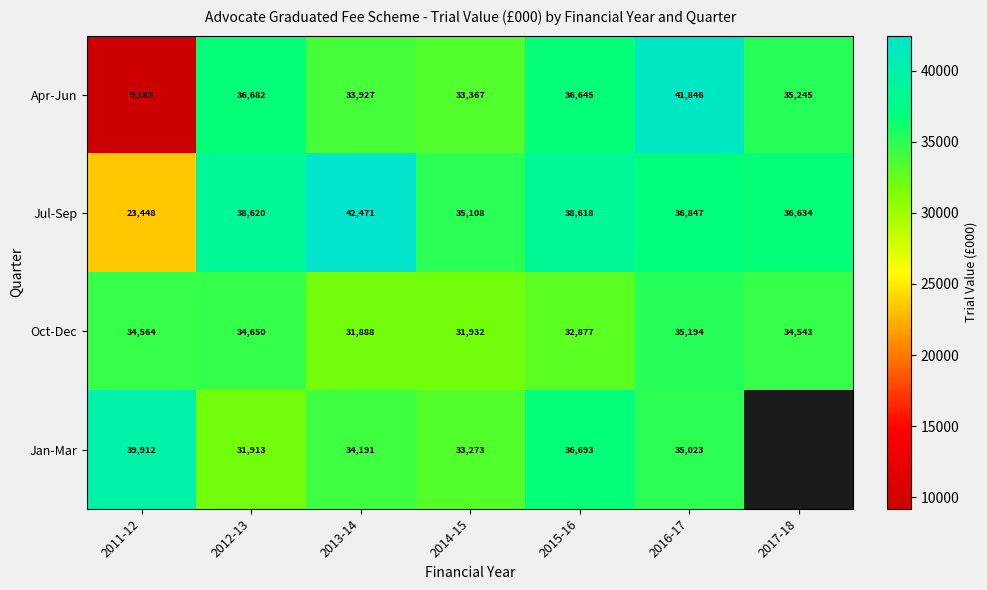

What is the minimum value shown in the chart?

9183.0